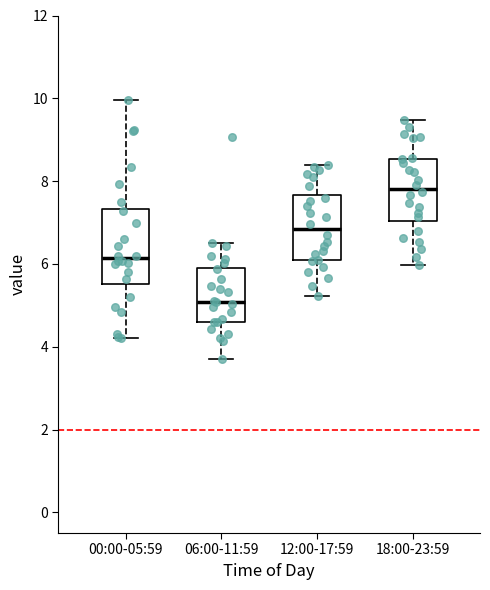

Where does the upper whisker of the box for 12:00-17:59 end on the y-axis? The values are not printed on the chart, so give them approximately, as read against the axis.

8.4